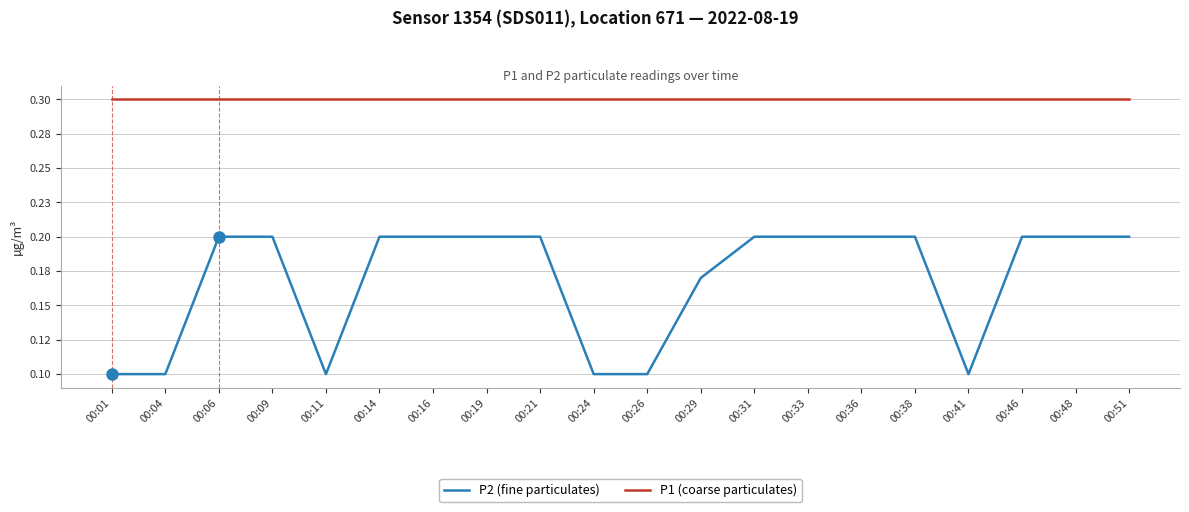

Reading right to left, extract all data points from this chart.

P2 (fine particulates): 0.2	0.2	0.2	0.1	0.2	0.2	0.2	0.2	0.2	0.1	0.1	0.2	0.2	0.2	0.2	0.1	0.2	0.2	0.1	0.1
P1 (coarse particulates): 0.3	0.3	0.3	0.3	0.3	0.3	0.3	0.3	0.3	0.3	0.3	0.3	0.3	0.3	0.3	0.3	0.3	0.3	0.3	0.3